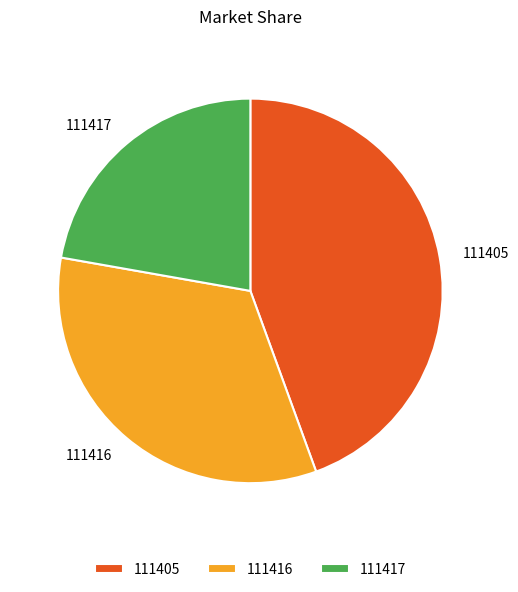

Is the sum of 111416 and 111417 greater than half?

Yes